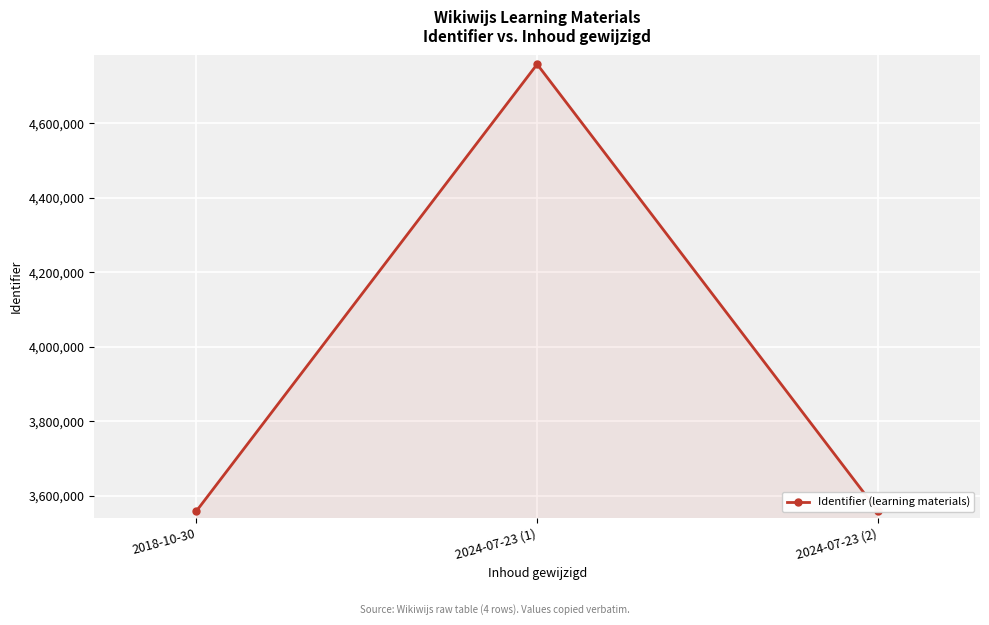

What is the sum of all values?

11876148